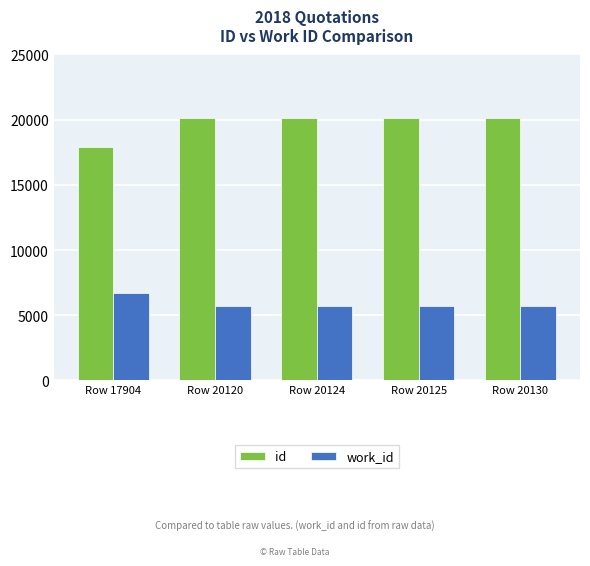

What is the maximum value shown in the chart?

20130